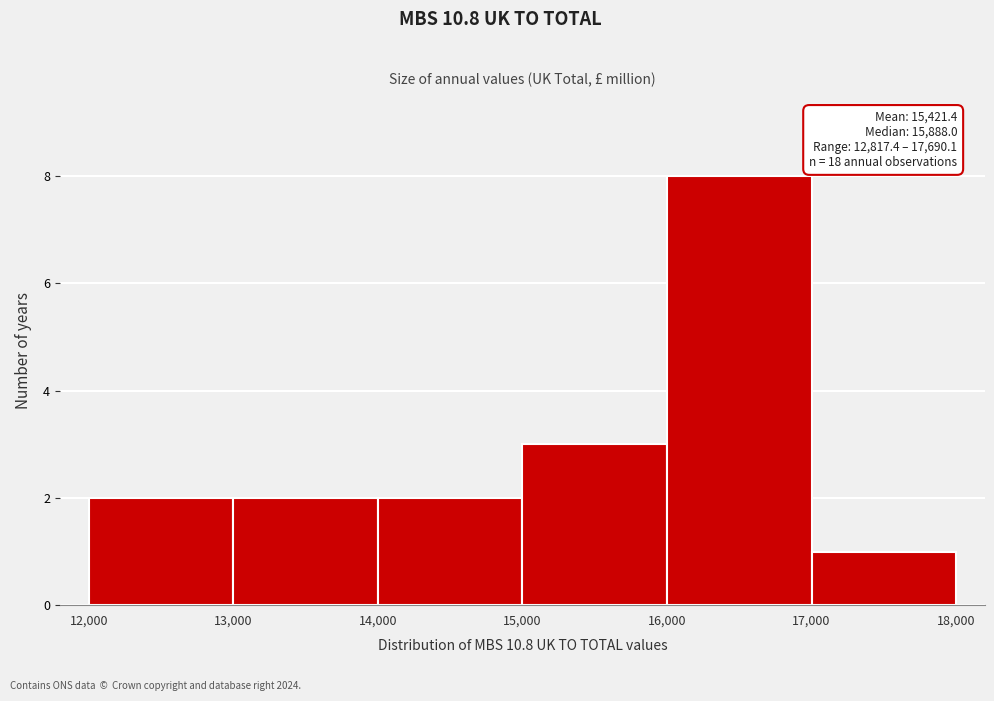

Which range on the x-axis has the tallest bar?

16,000 to 17,000